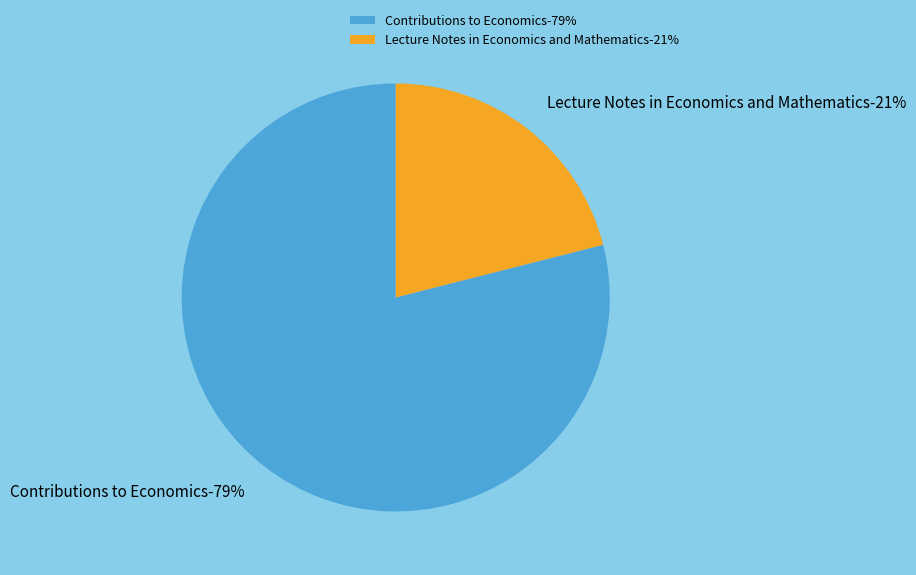

The Lecture Notes in Economics and Mathematics slice represents 21% of the pie. True or false?

True